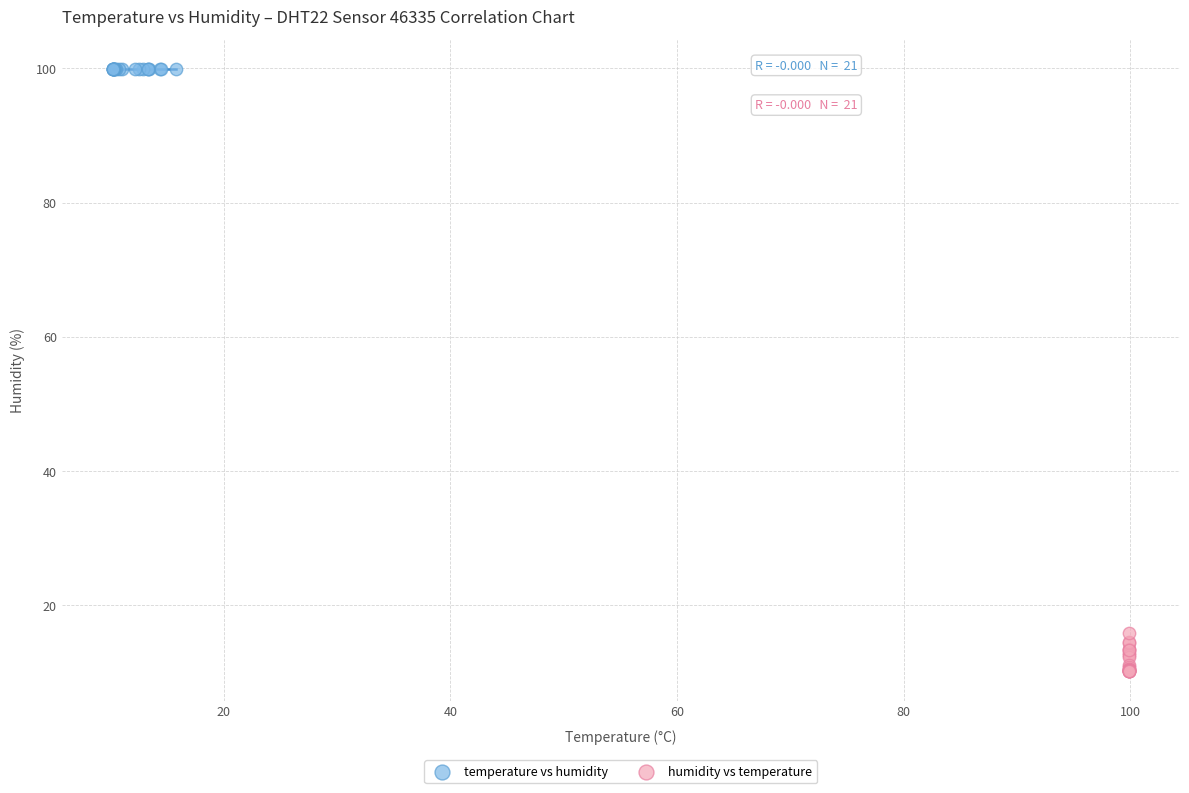

Which series reaches the maximum Y coordinate?

temperature vs humidity